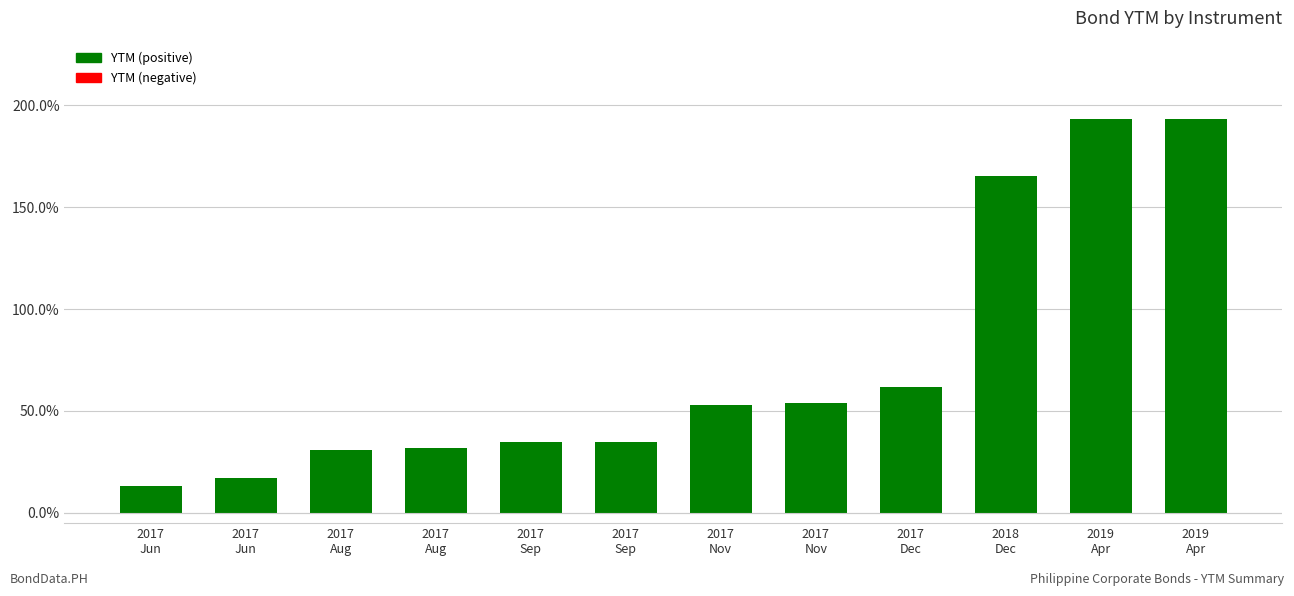

What is the label of the 4th bar from the left?

2017
Aug